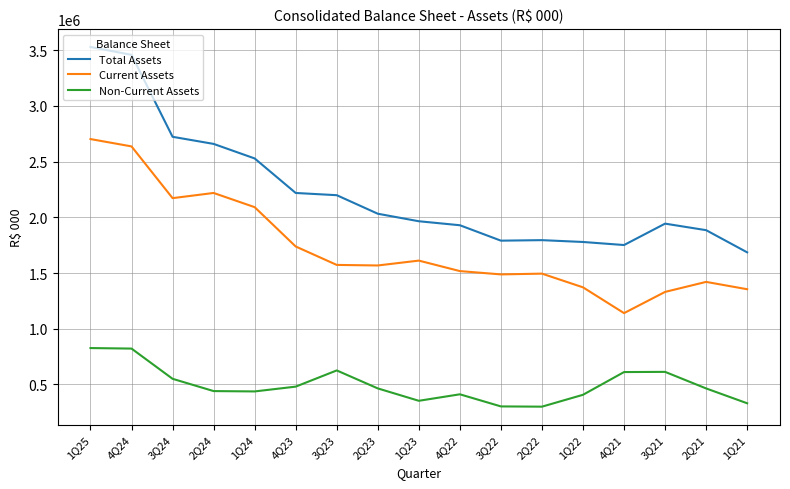

True or false: Current Assets and Total Assets intersect in this chart.

False